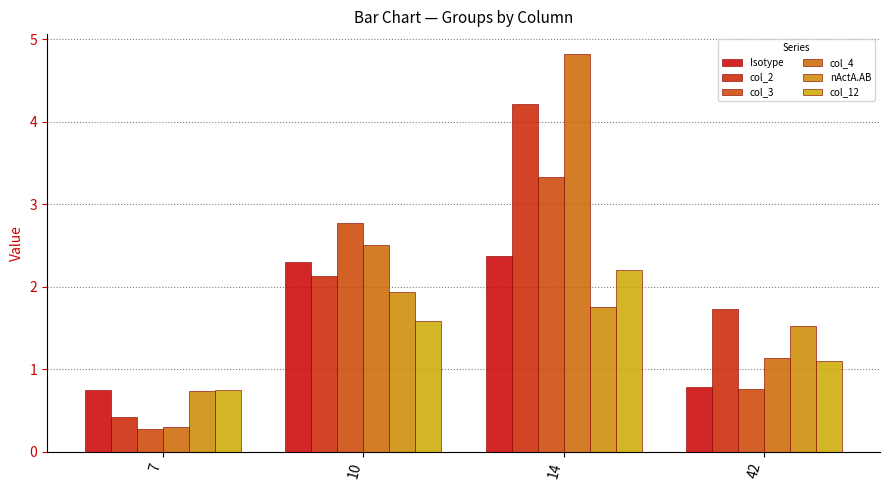

What is the lowest value of the col_2 series?

0.4